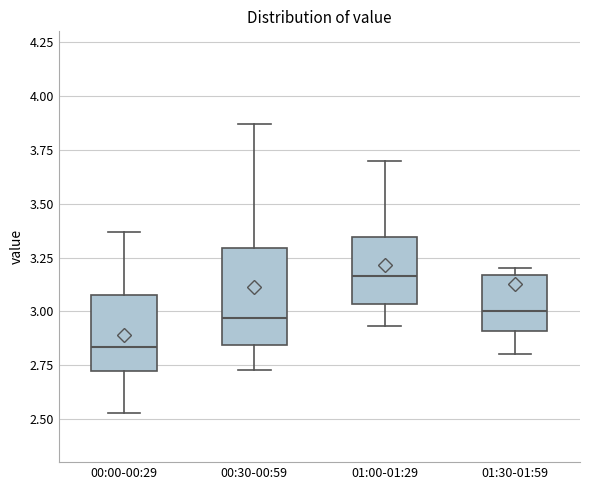

Where does the median line of the box for 01:30-01:59 sit on the y-axis? The values are not printed on the chart, so give them approximately, as read against the axis.

3.00